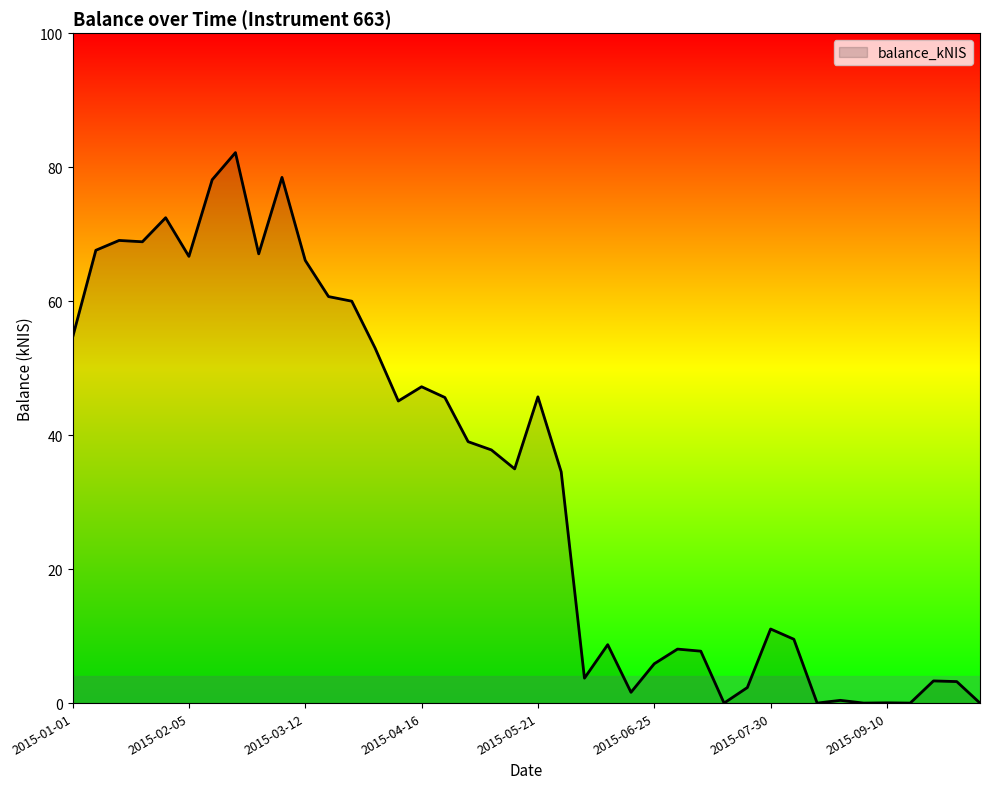

What is the difference between the maximum and minimum values?

82.2